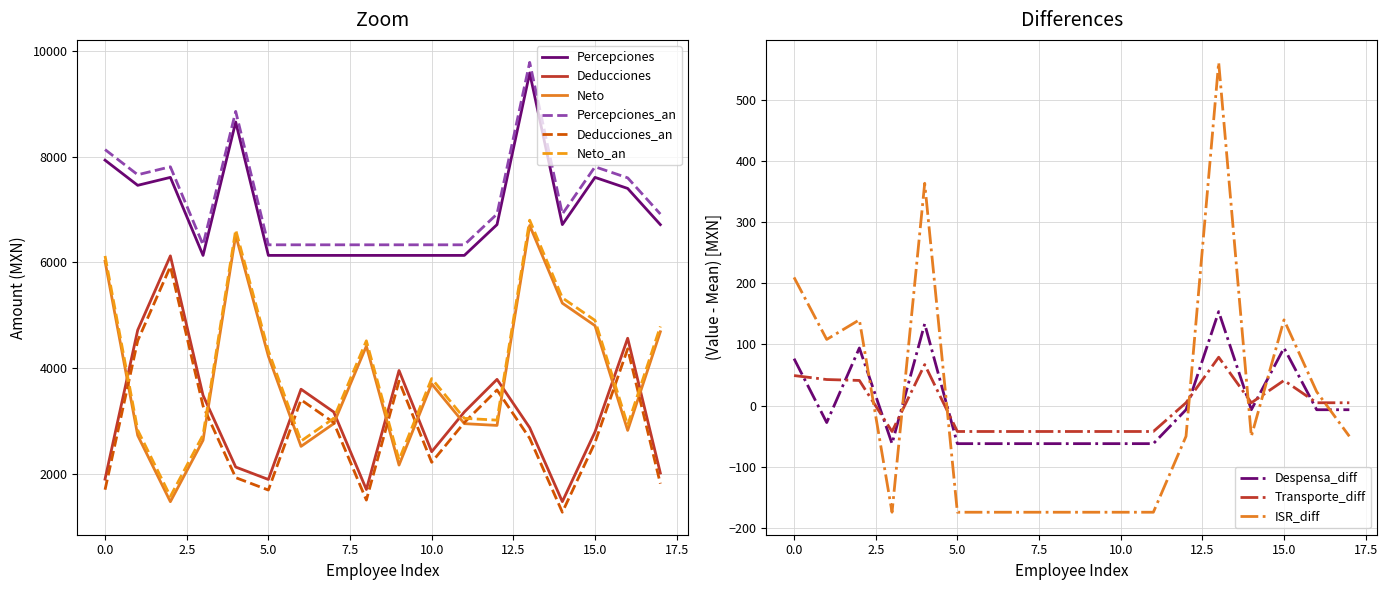

What is the minimum value for Deducciones_an?

1283.6